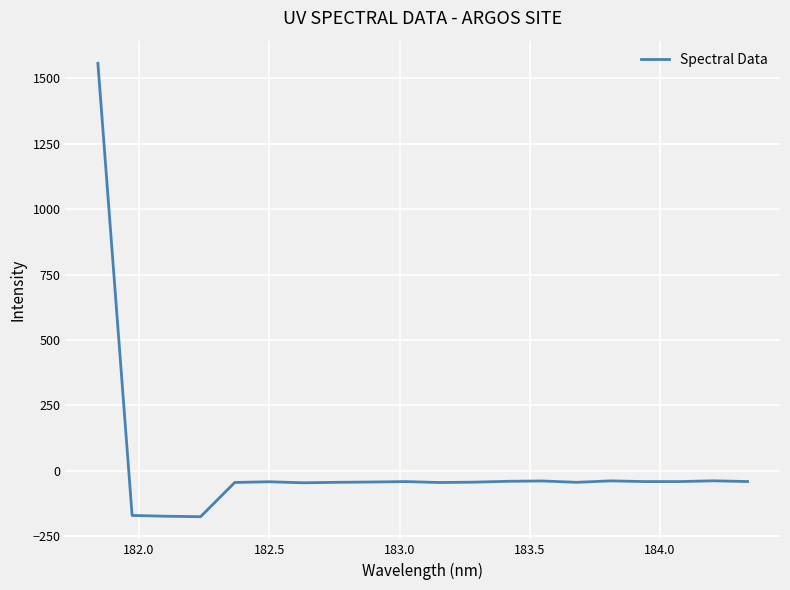

What is the maximum value shown in the chart?

1556.9